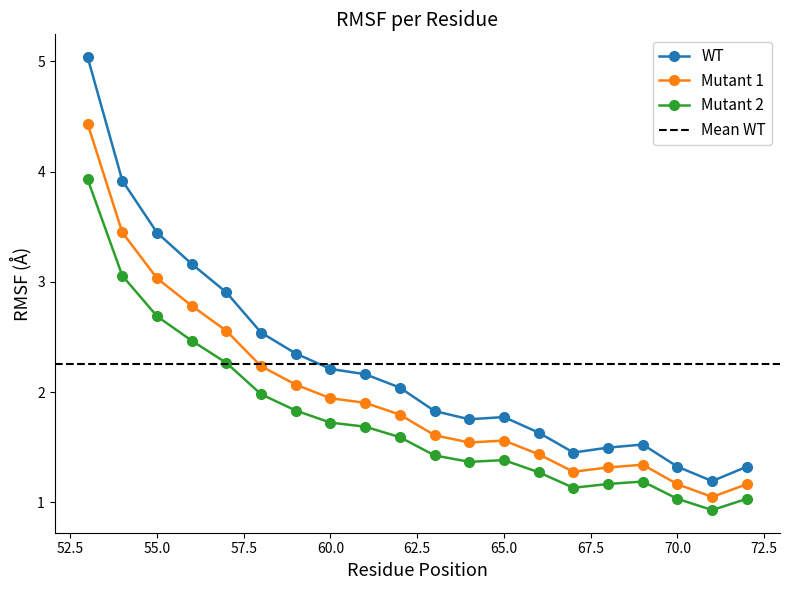

True or false: Mutant 2 has more than 0 points higher than both neighbors.

True